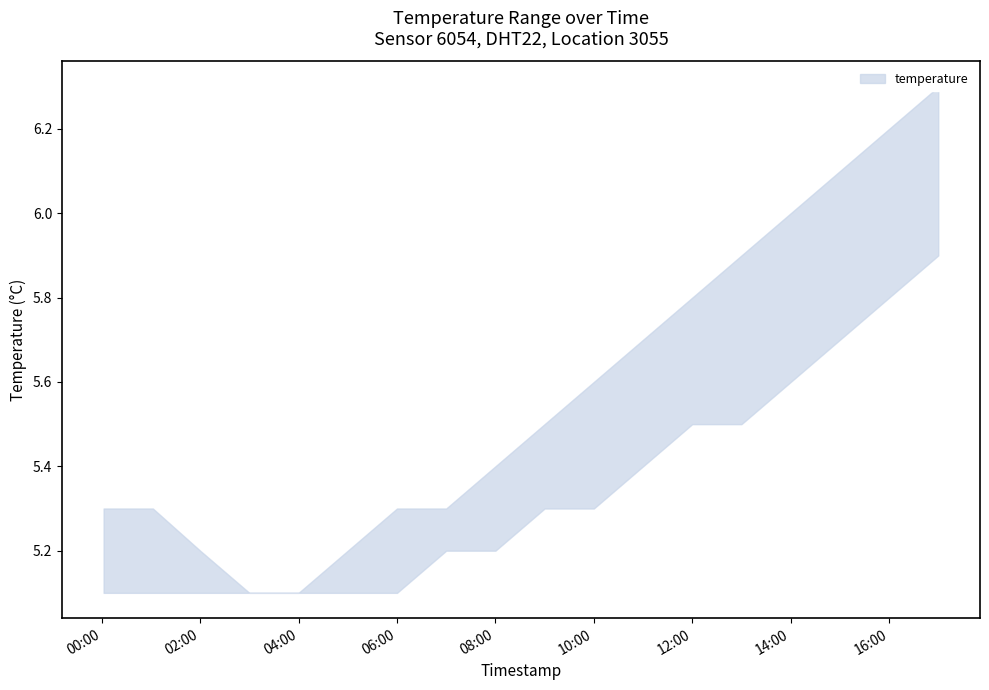

True or false: temperature_upper and temperature_lower intersect in this chart.

False